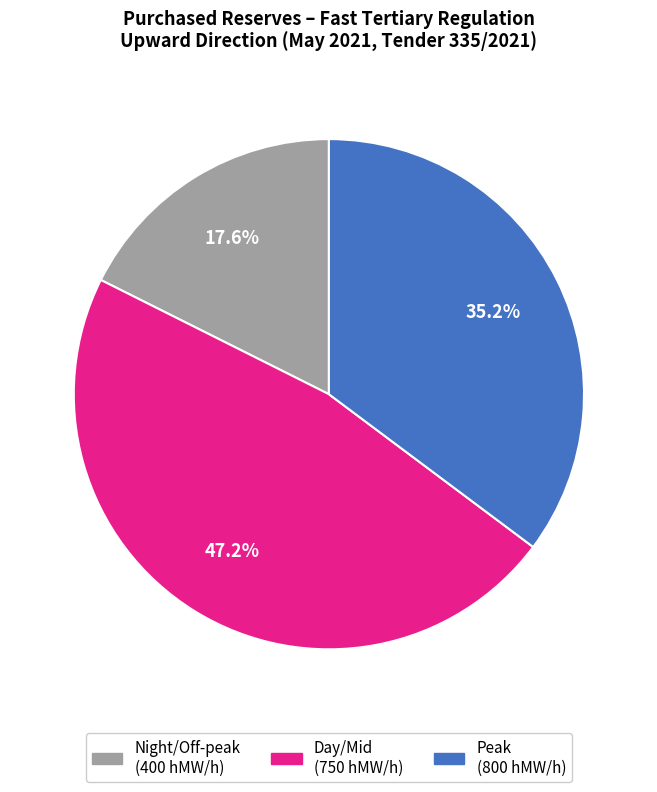

Does any single category account for the majority?

No